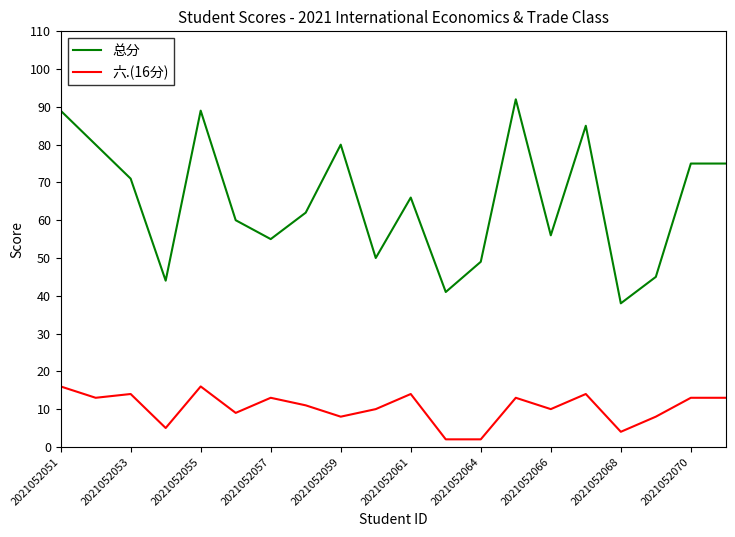

What is the maximum value shown in the chart?

92